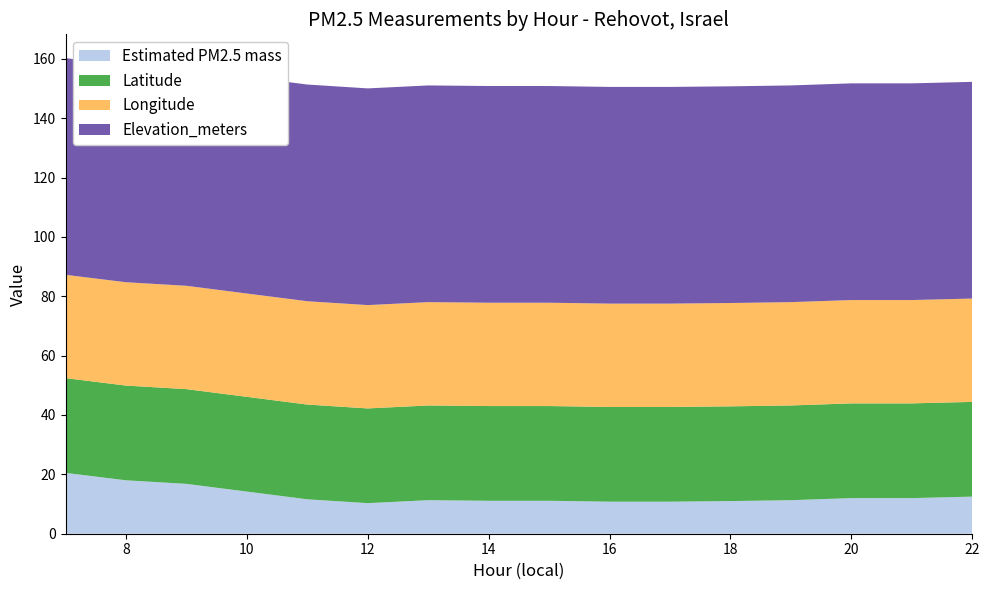

Reading left to right, list all the values displayed in this chart.

Estimated PM2.5 mass: 7=20.5	8=18.0	9=16.8	10=14.2	11=11.6	12=10.3	13=11.3	14=11.1	15=11.1	16=10.8	17=10.8	18=11.0	19=11.3	20=12.0	21=12.0	22=12.5
Latitude: 7=31.9	8=31.9	9=31.9	10=31.9	11=31.9	12=31.9	13=31.9	14=31.9	15=31.9	16=31.9	17=31.9	18=31.9	19=31.9	20=31.9	21=31.9	22=31.9
Longitude: 7=34.8	8=34.8	9=34.8	10=34.8	11=34.8	12=34.8	13=34.8	14=34.8	15=34.8	16=34.8	17=34.8	18=34.8	19=34.8	20=34.8	21=34.8	22=34.8
Elevation_meters: 7=73.0	8=73.0	9=73.0	10=73.0	11=73.0	12=73.0	13=73.0	14=73.0	15=73.0	16=73.0	17=73.0	18=73.0	19=73.0	20=73.0	21=73.0	22=73.0